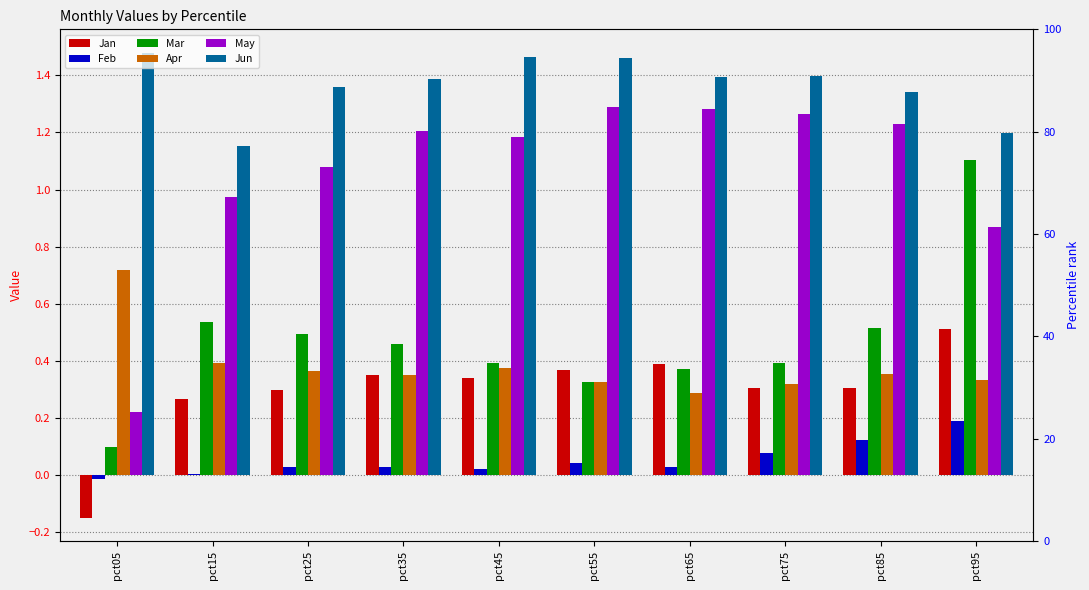

At pct85, list the series in order from smallest to largest.

Feb, Jan, Apr, Mar, May, Jun